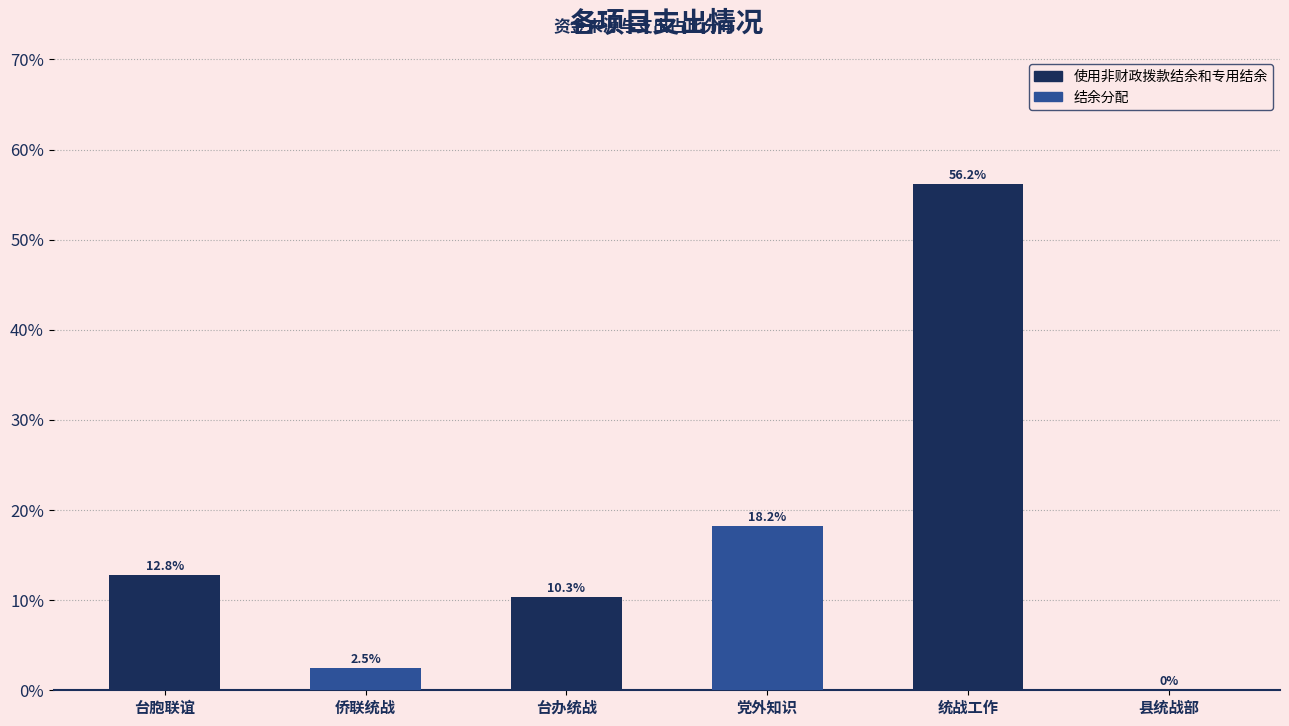

The chart shows a value of 0.0 at 侨联统战. True or false?

False